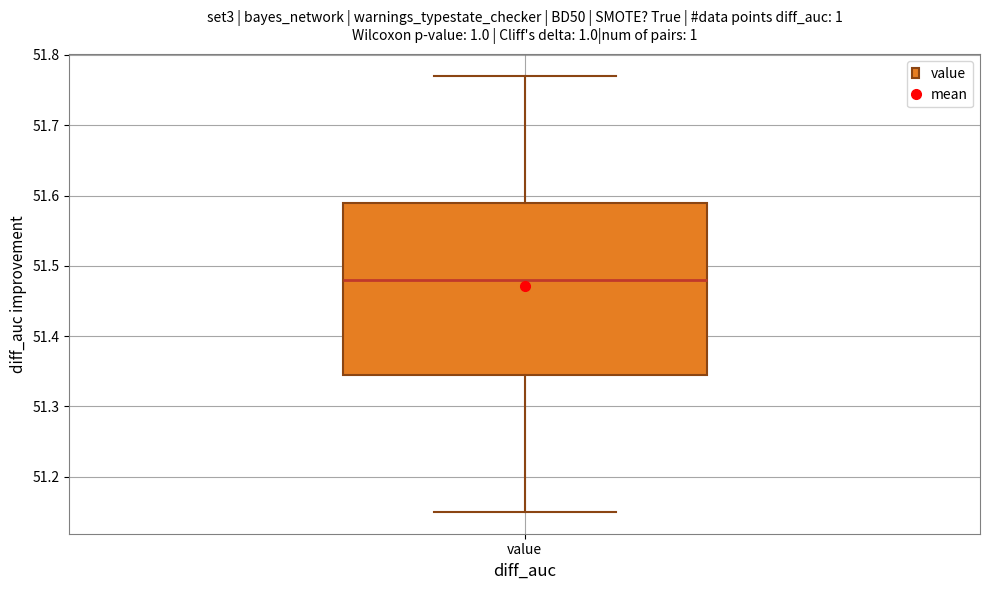

Read this box plot against the y-axis: the position of the median line, the range covered by the box, and the ends of both whiskers. The values are not printed on the chart, so give them approximately, as read against the axis.

median 51.48, box 51.35 to 51.59, whiskers 51.15 to 51.77